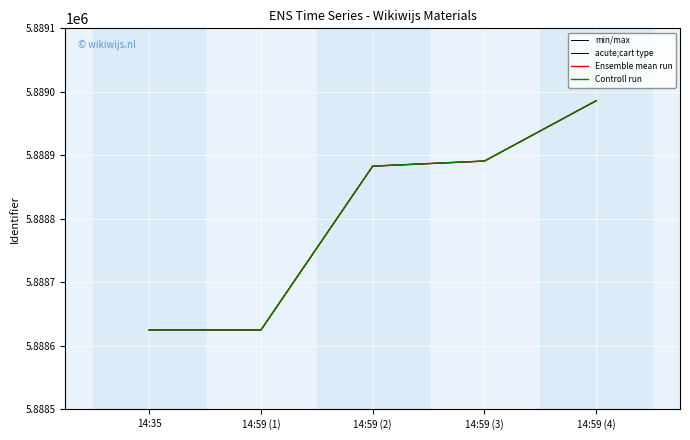

At which label does min/max first exceed 5888883?

14:59 (3)